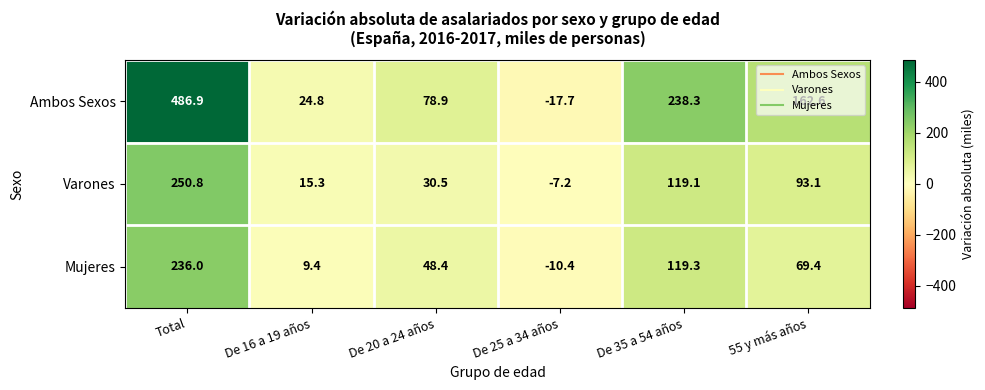

True or false: Mujeres has a value of -2.3 at De 25 a 34 años.

False